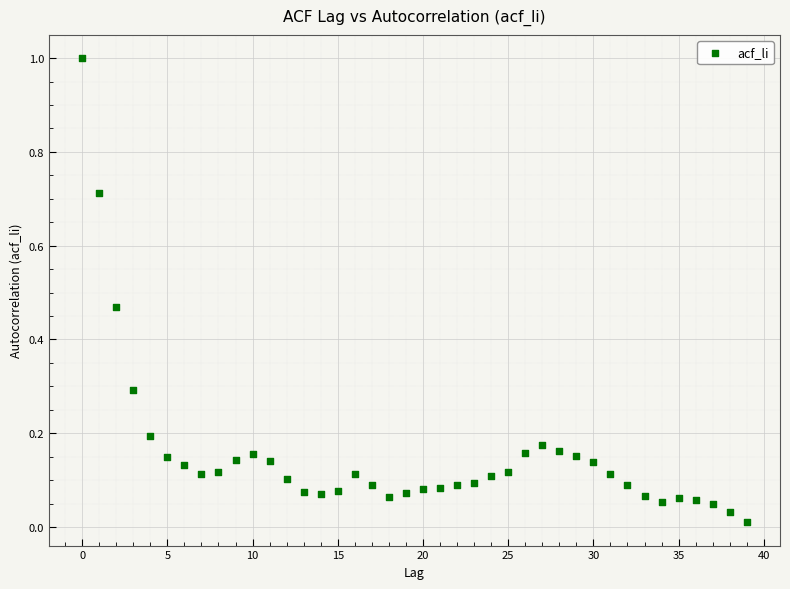

Count the number of points in this scatter plot.

40